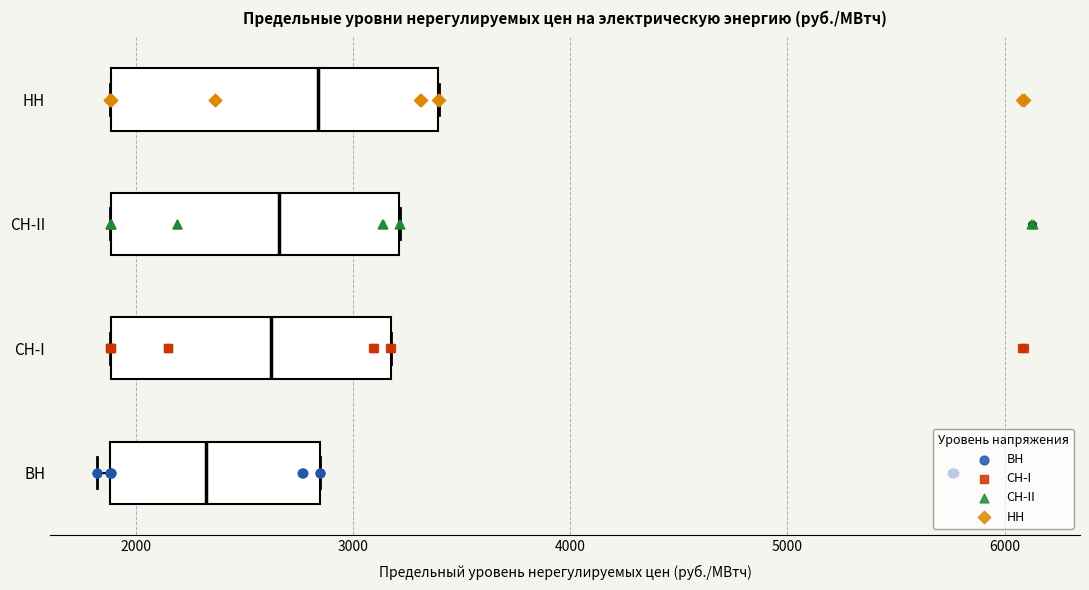

Where is the right edge of the box for СН-II on the x-axis? The values are not printed on the chart, so give them approximately, as read against the axis.

3200